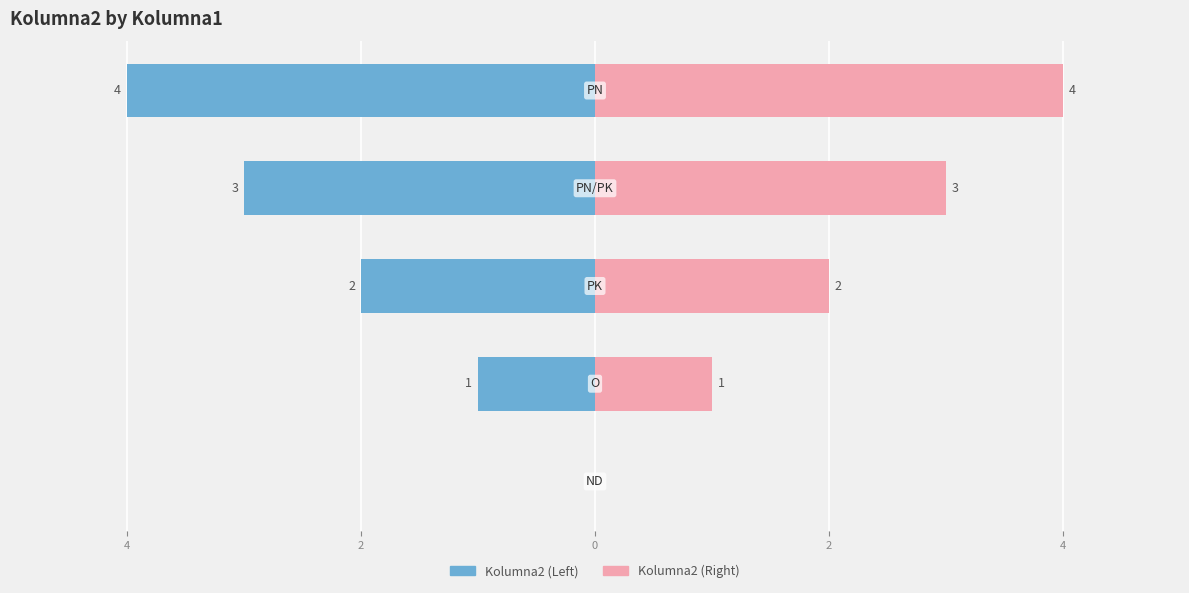

Is it true that Left (Kolumna2) equals 0 at 4?

False